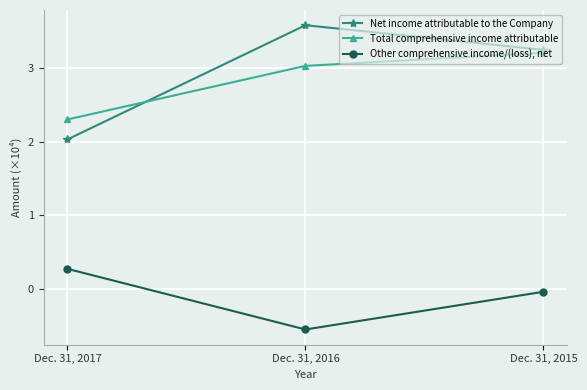

Which label corresponds to the smallest value in the chart?

Dec. 31, 2016